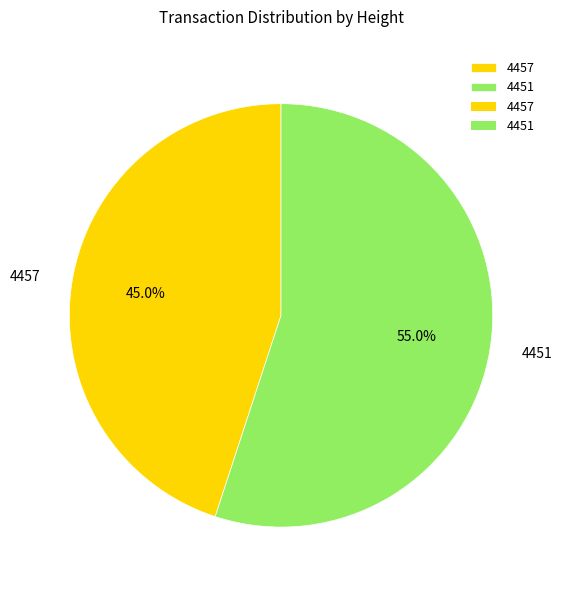

What percentage is the 4457 slice, to the nearest percent?

45%